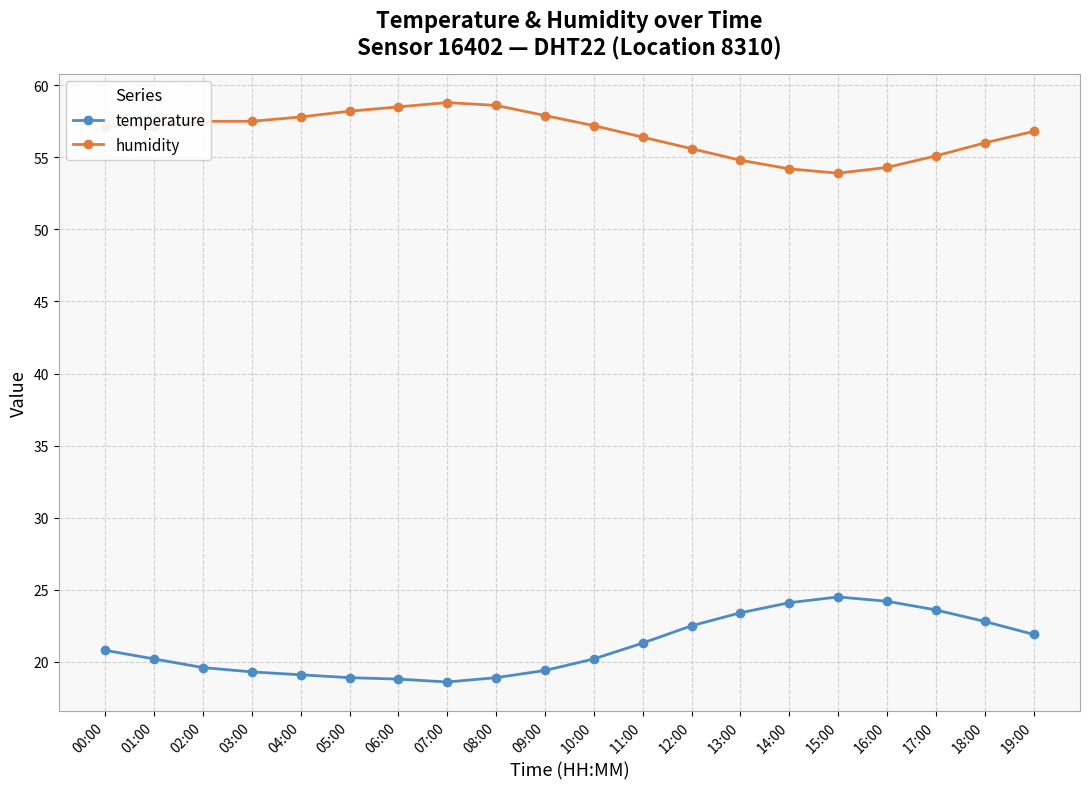

What is the value of the temperature point at the 9th from the left?

18.9